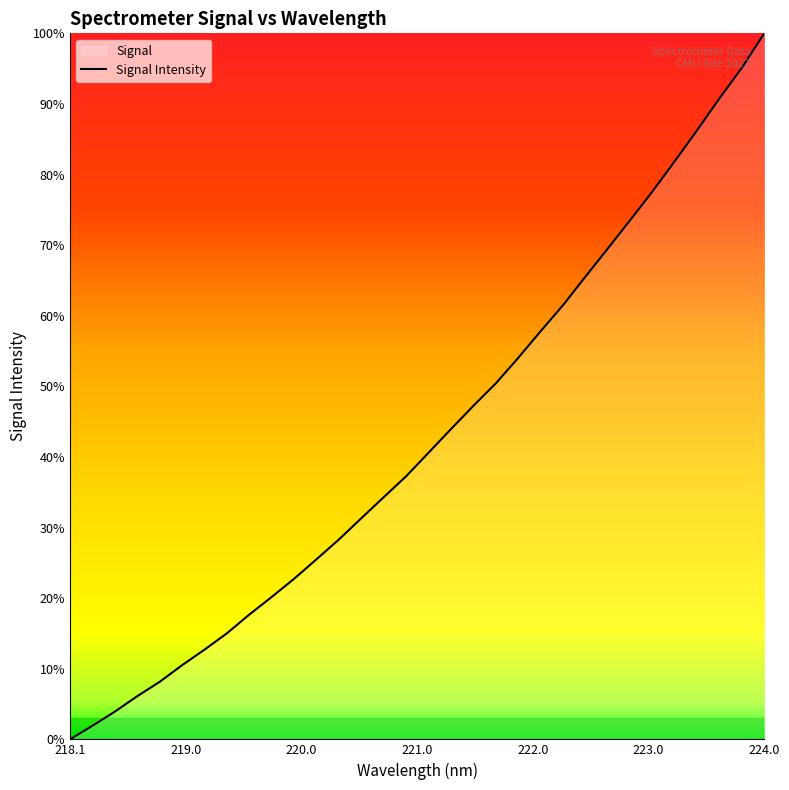

Does the chart display data point markers on the line(s)?

No